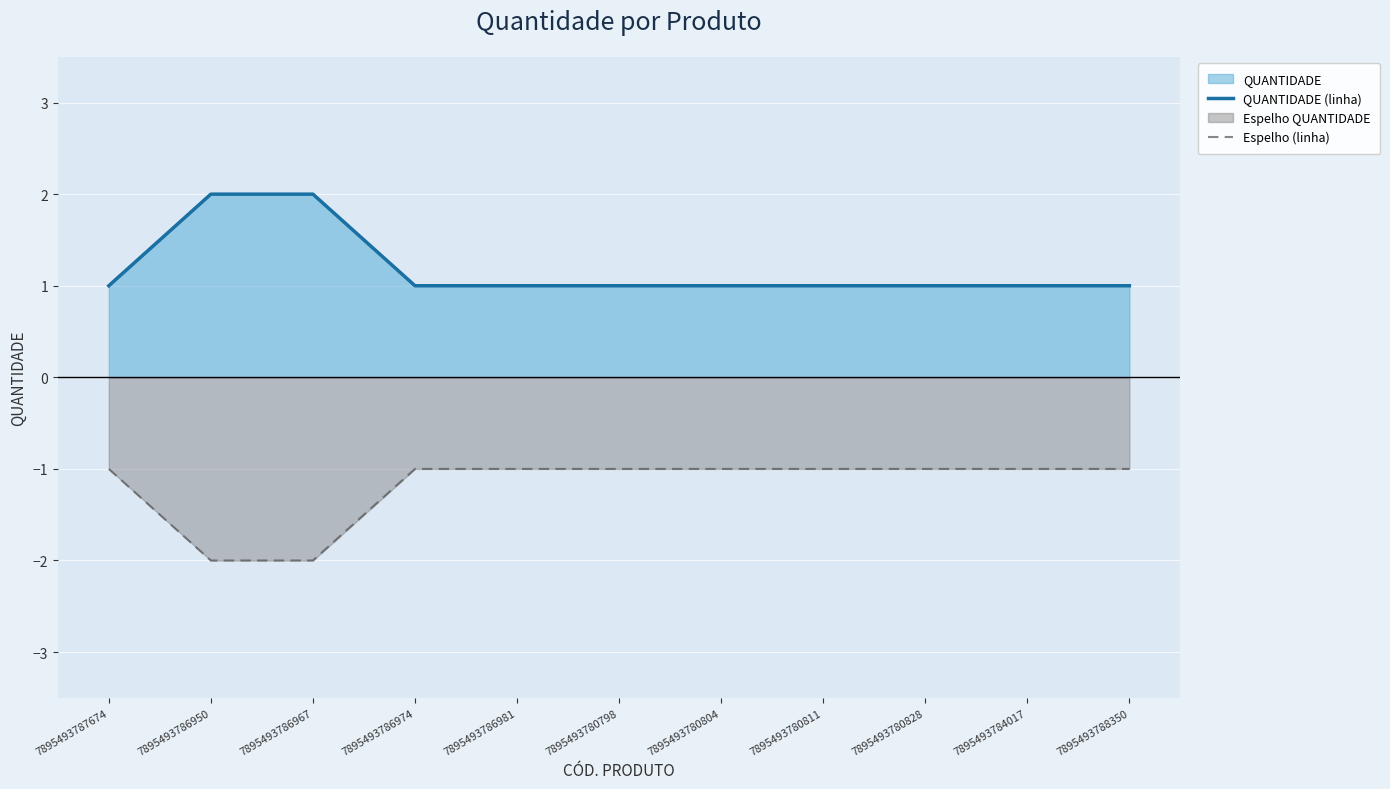

Is the value of QUANTIDADE (linha) at 7895493786967 greater than the value of Espelho (linha) at 7895493786981?

Yes